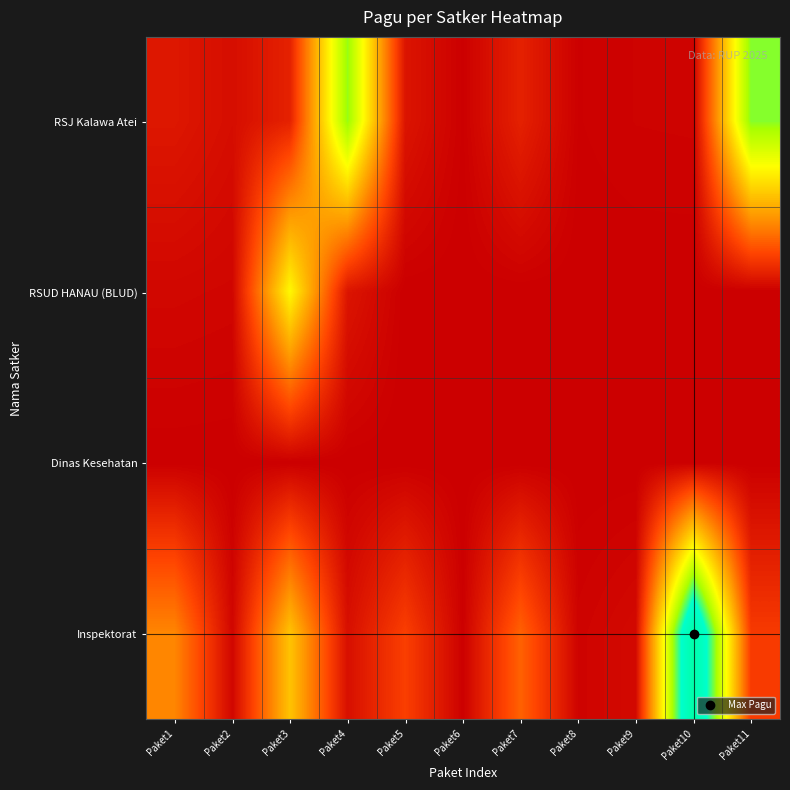

Rank the series at Paket4 from lowest to highest value.

Dinas Kesehatan, Inspektorat, RSUD HANAU (BLUD), RSJ Kalawa Atei